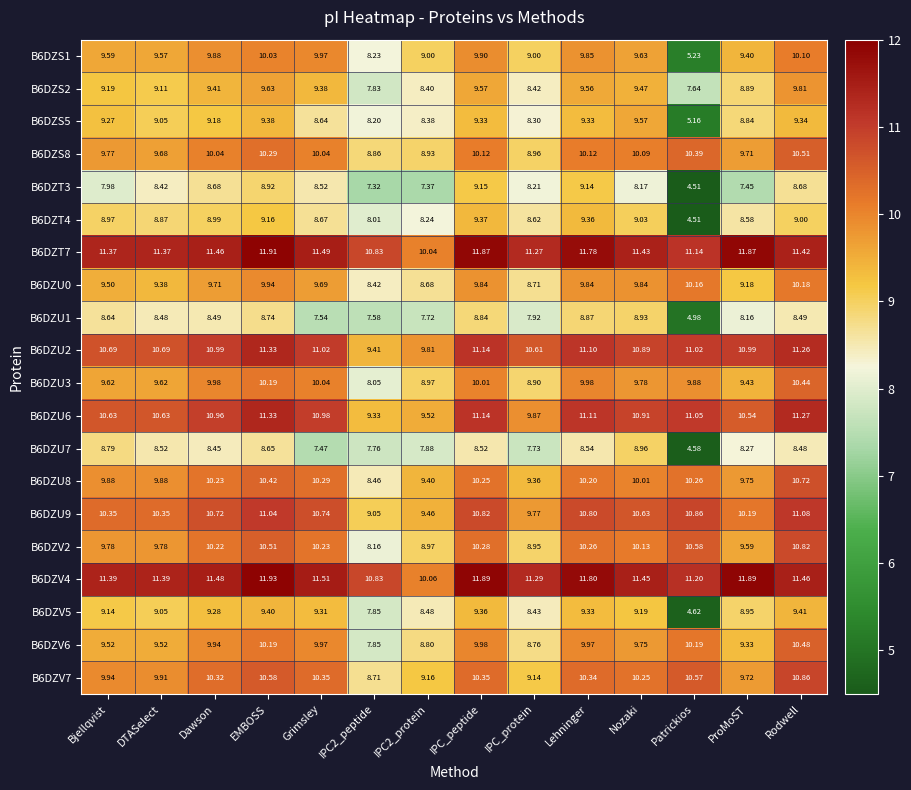

Where does the B6DZU8 series first go above 10?

Dawson